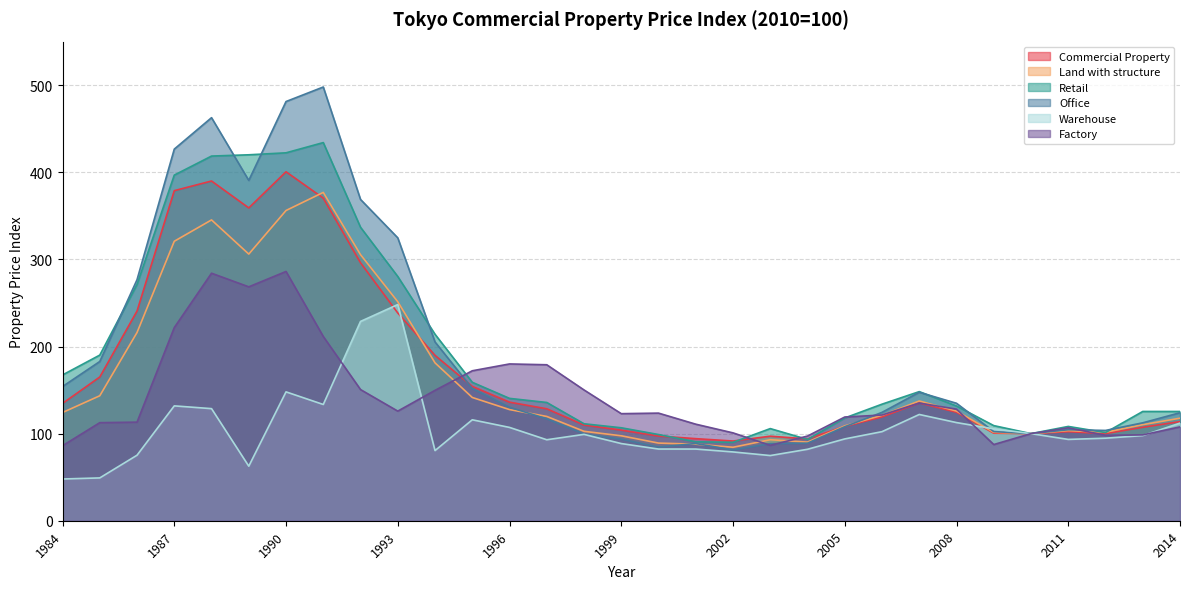

How many values in the Office series exceed 124?

16